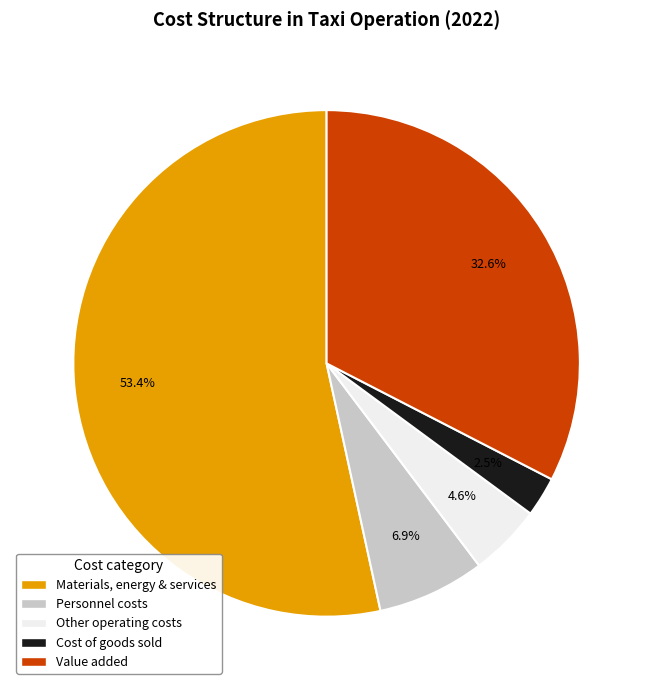

Is there a majority slice in this chart?

Yes